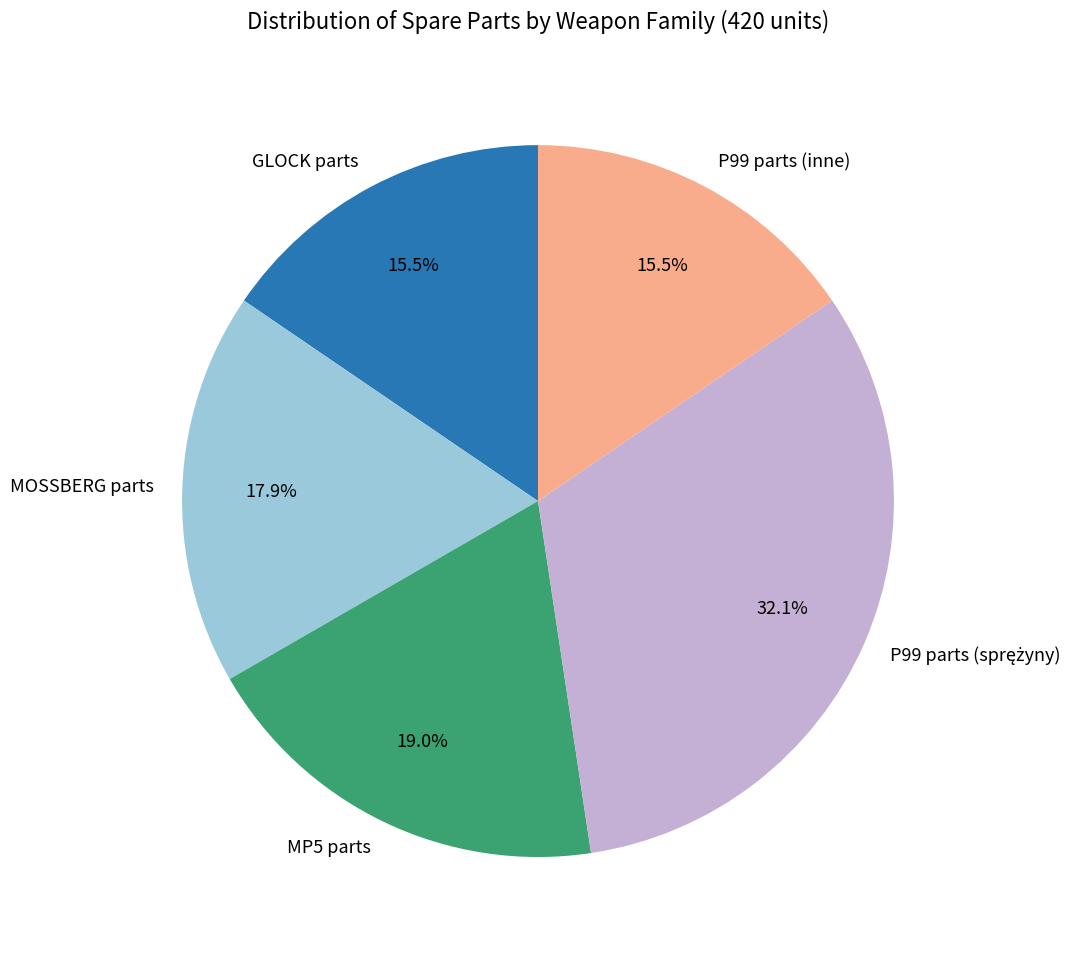

Does P99 parts (inne) account for over 50% of the chart?

No